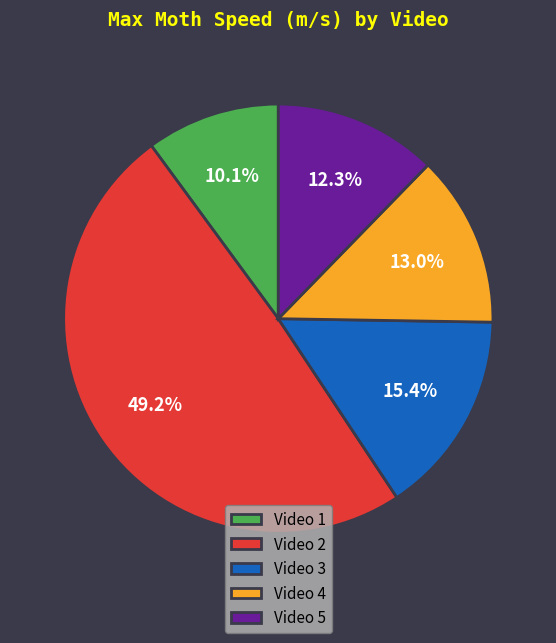

What percentage is the Video 2 slice, to the nearest percent?

49%